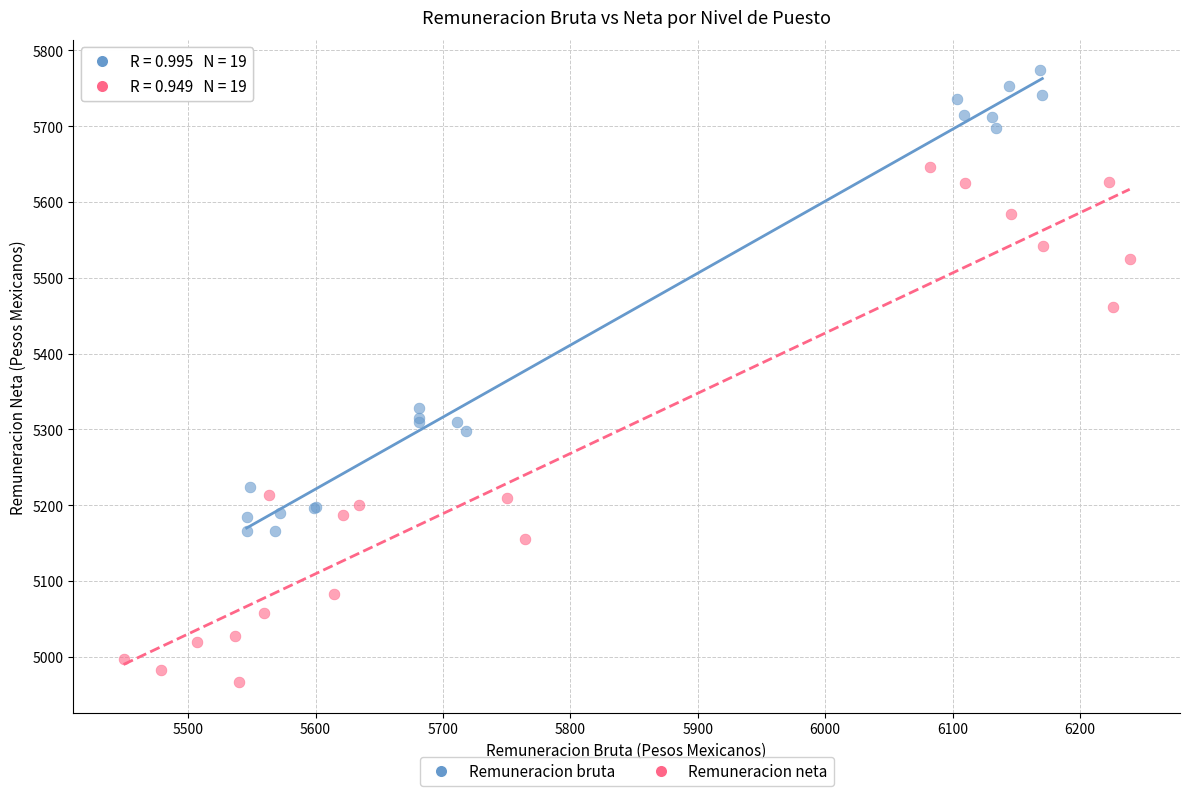

Which series has the largest Y range (max minus min)?

Remuneracion neta